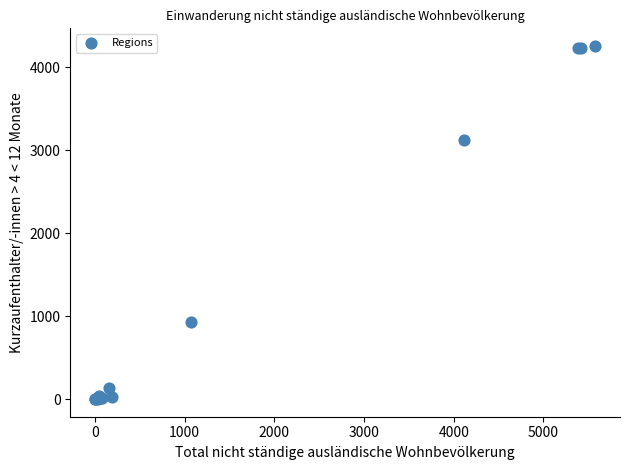

What Y value in the scatter plot is closest to 2127?

3119